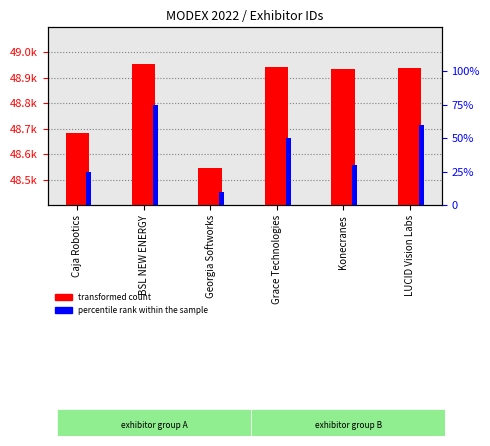

Which category has the lowest value in the percentile rank within the sample series?

Georgia Softworks